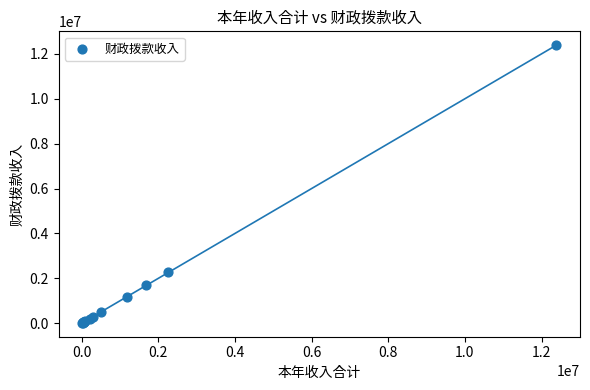

What Y value in the scatter plot is closest to 6202559?

2264615.0